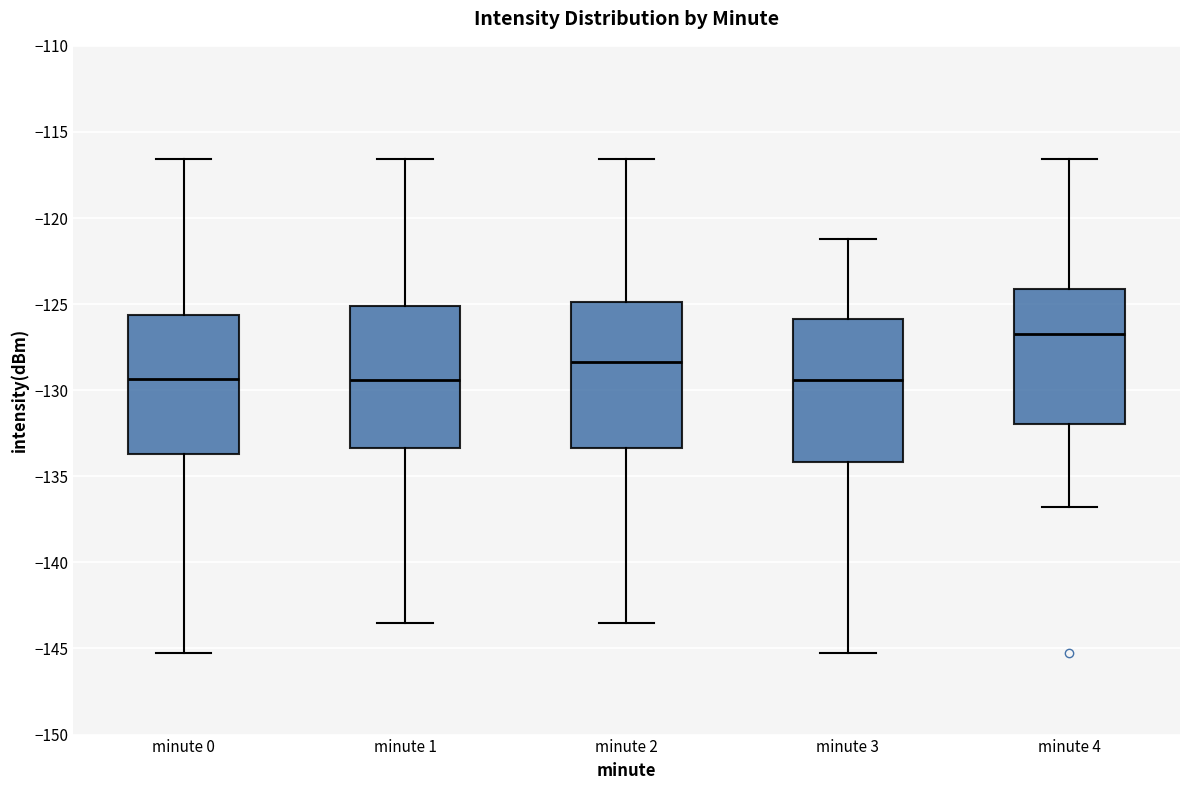

Where does the median line of the box for minute 1 sit on the y-axis? The values are not printed on the chart, so give them approximately, as read against the axis.

-129.5